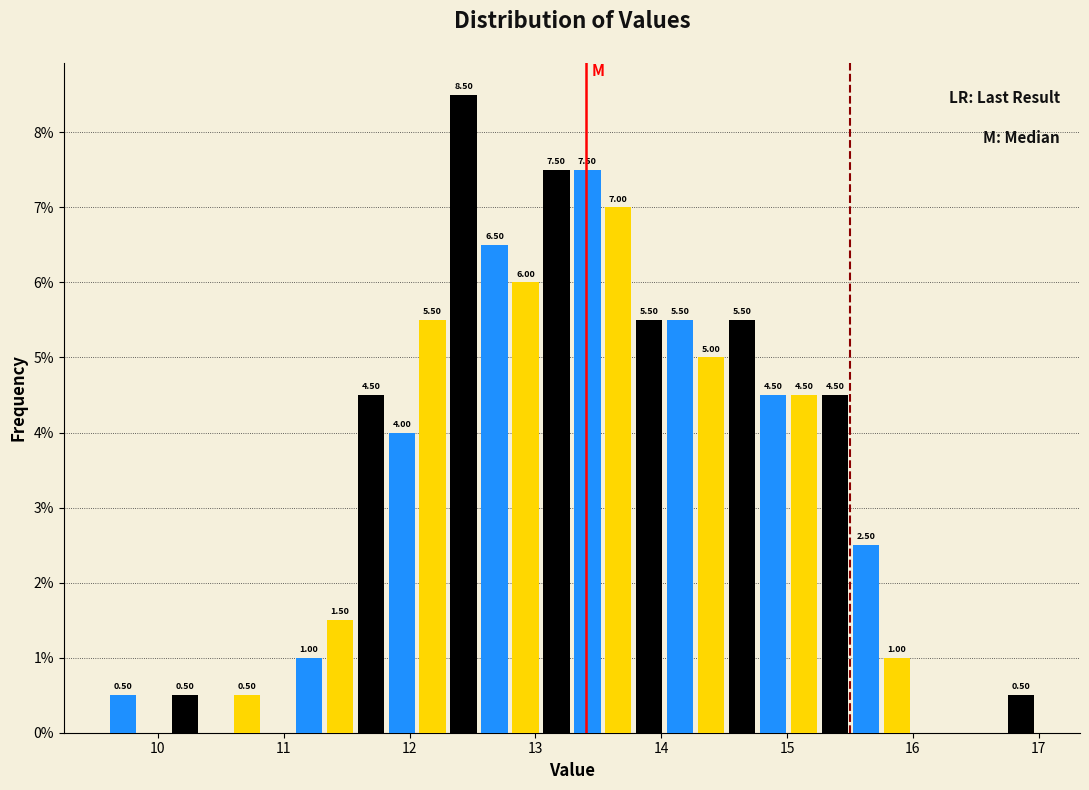

Around what value on the x-axis is the tallest bar? Give the approximate position of its centre, as read against the axis.

12.4